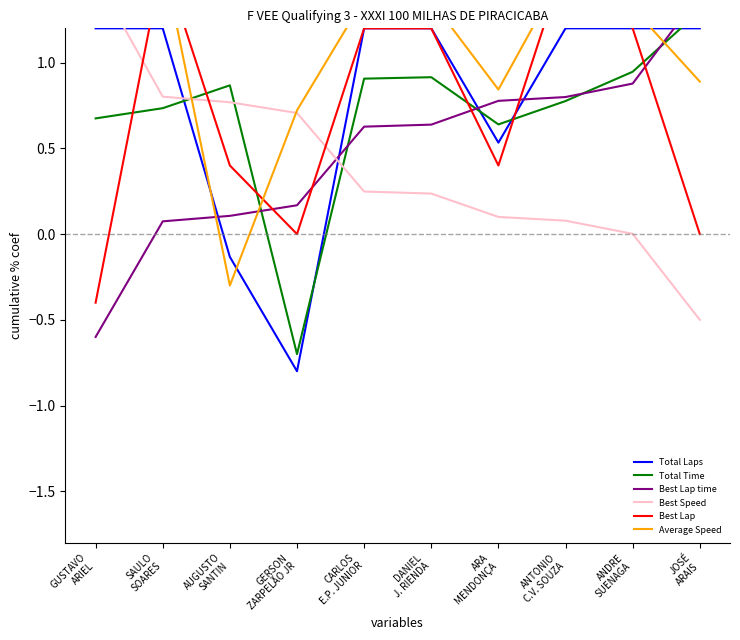

What is the difference between the Total Laps values at DANIEL
J. RIENDA and ARA
MENDONÇA?

0.7